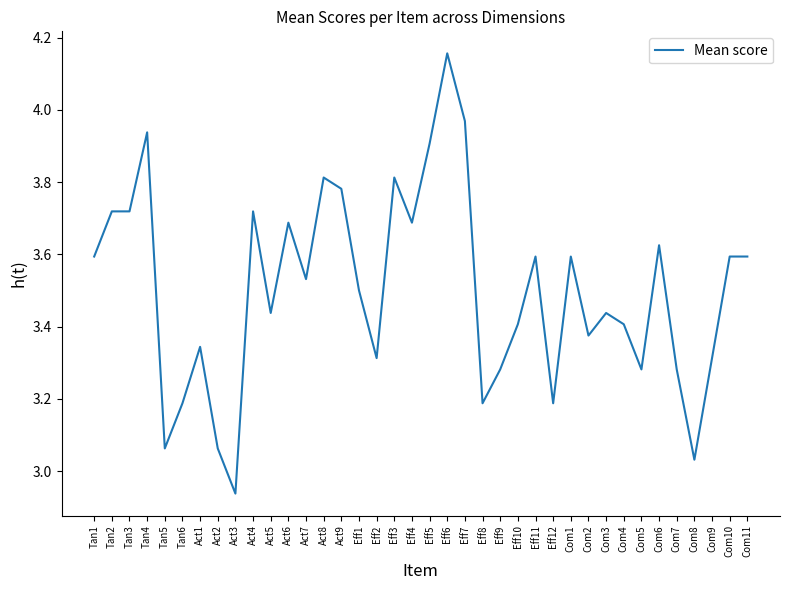

The chart shows a value of 3.6 at Tan1. True or false?

True